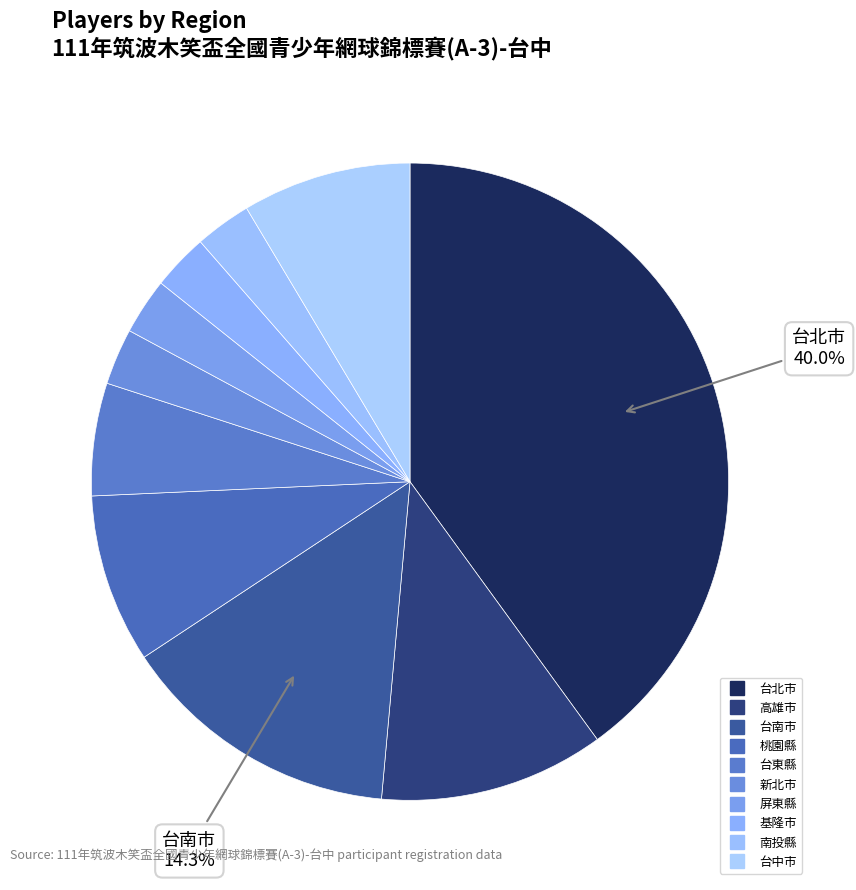

Between 屏東縣 and 南投縣, which is larger?

屏東縣